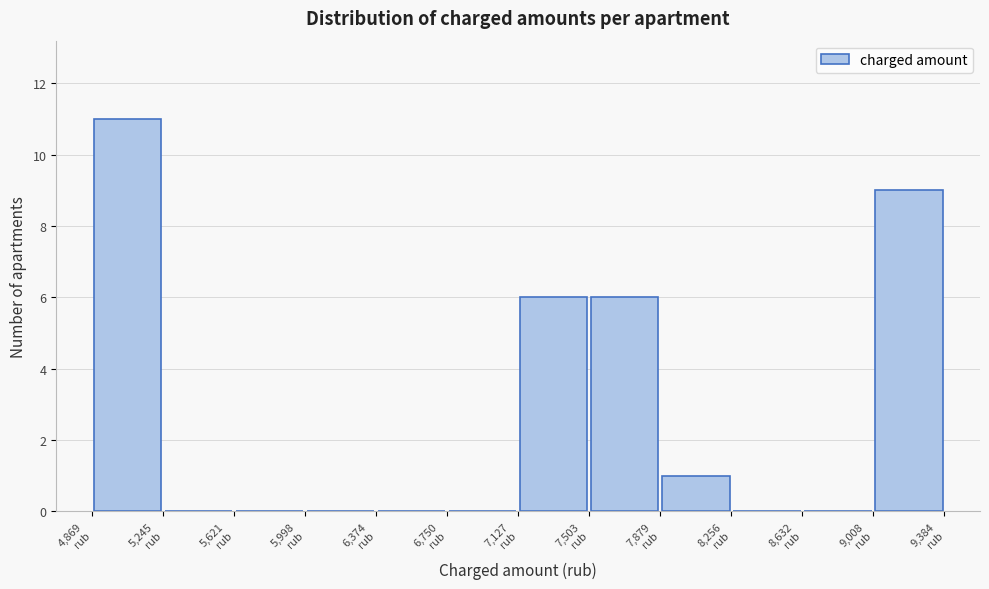

Over which range of the x-axis is the bar tallest?

4850 to 5250